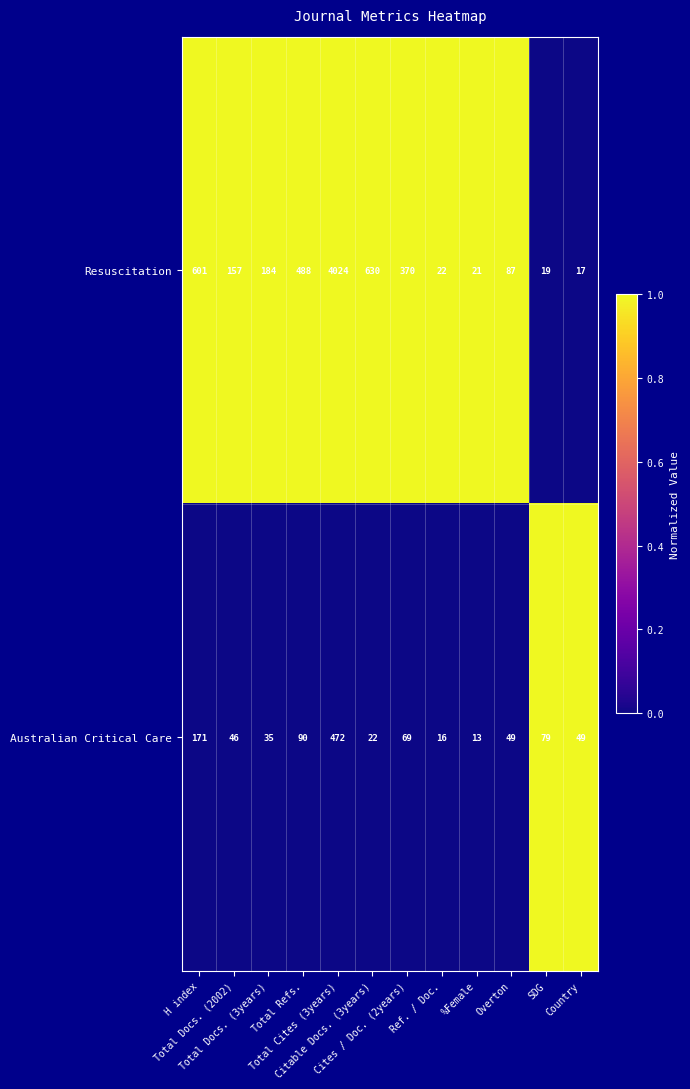

Which category has the highest value across all series?

Total Cites (3years)